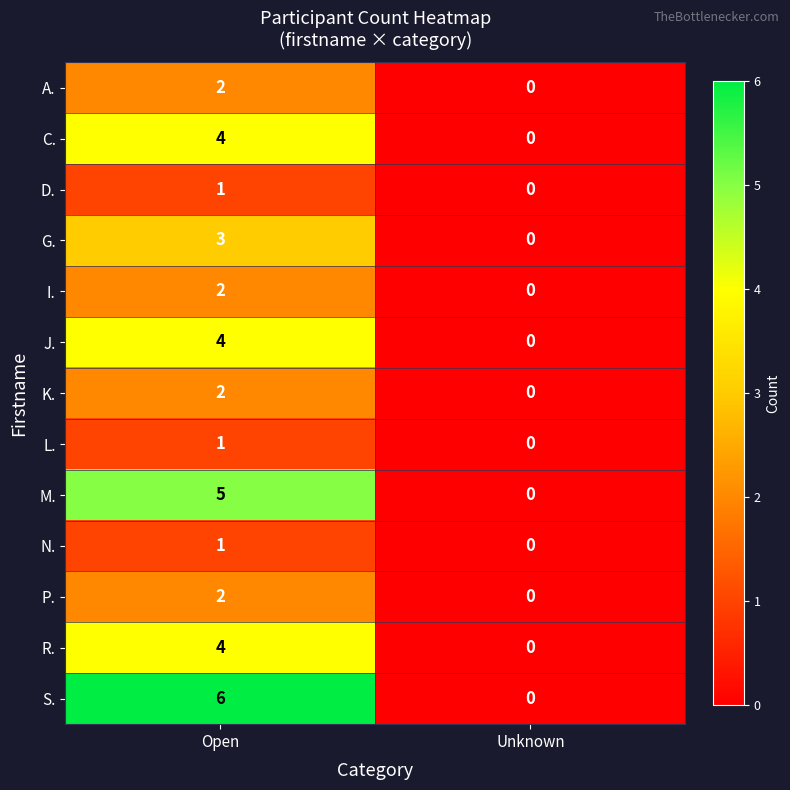

What is the difference between the highest and lowest values at Open?

5